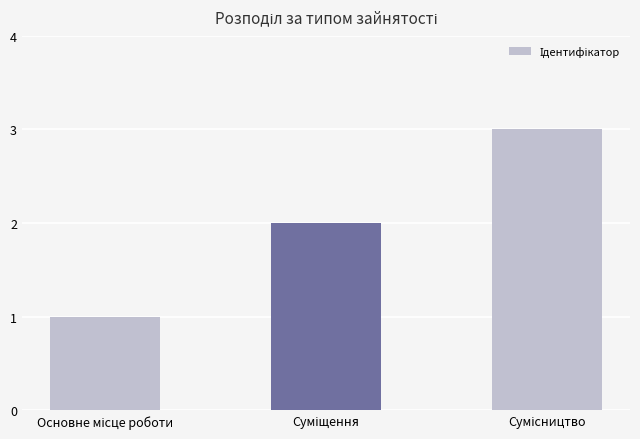

What is the value of the 3rd bar from the left?

3